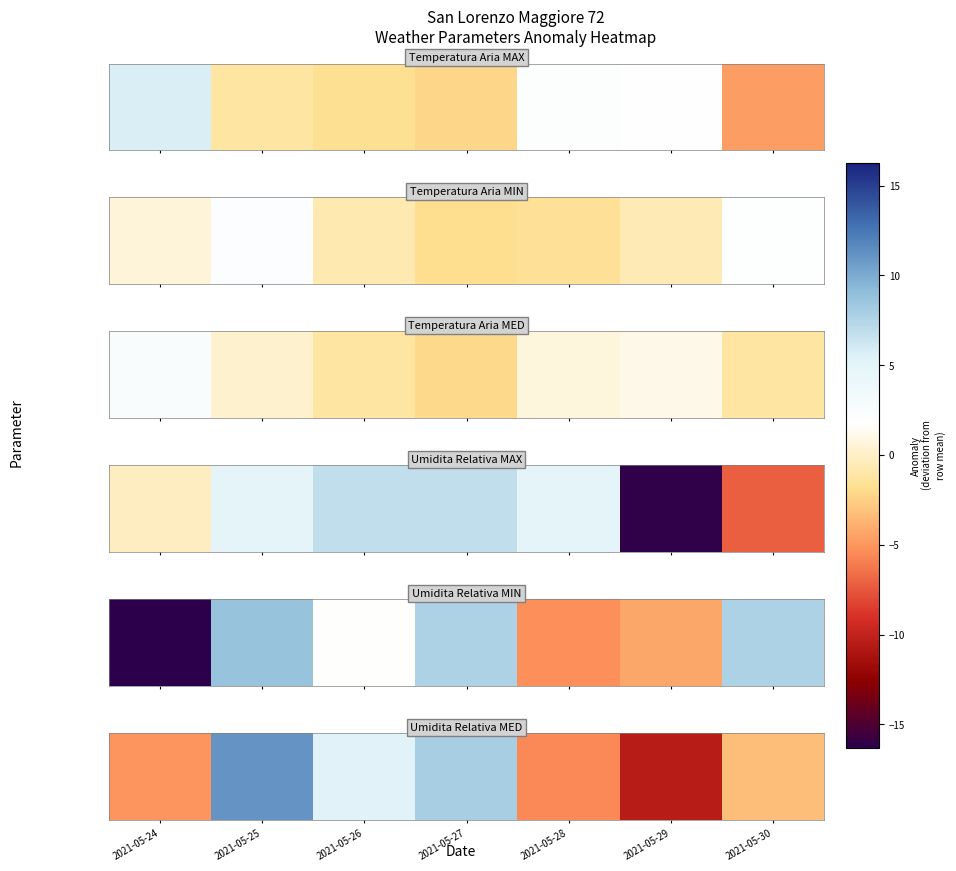

List the labels in order of value, smallest first.

2021-05-29, 2021-05-28, 2021-05-24, 2021-05-30, 2021-05-26, 2021-05-27, 2021-05-25